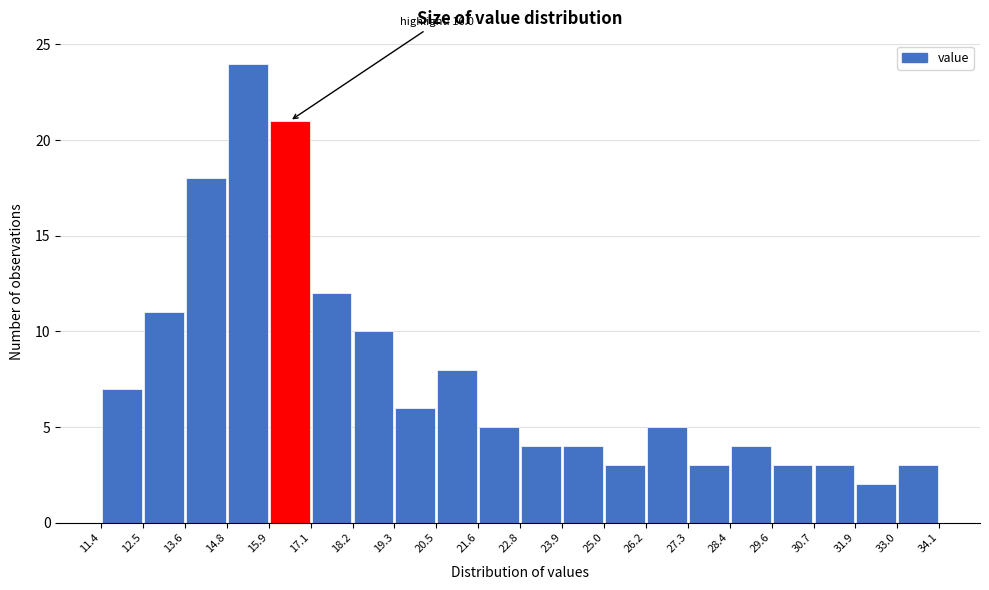

Which range on the x-axis has the tallest bar?

14.8 to 15.9